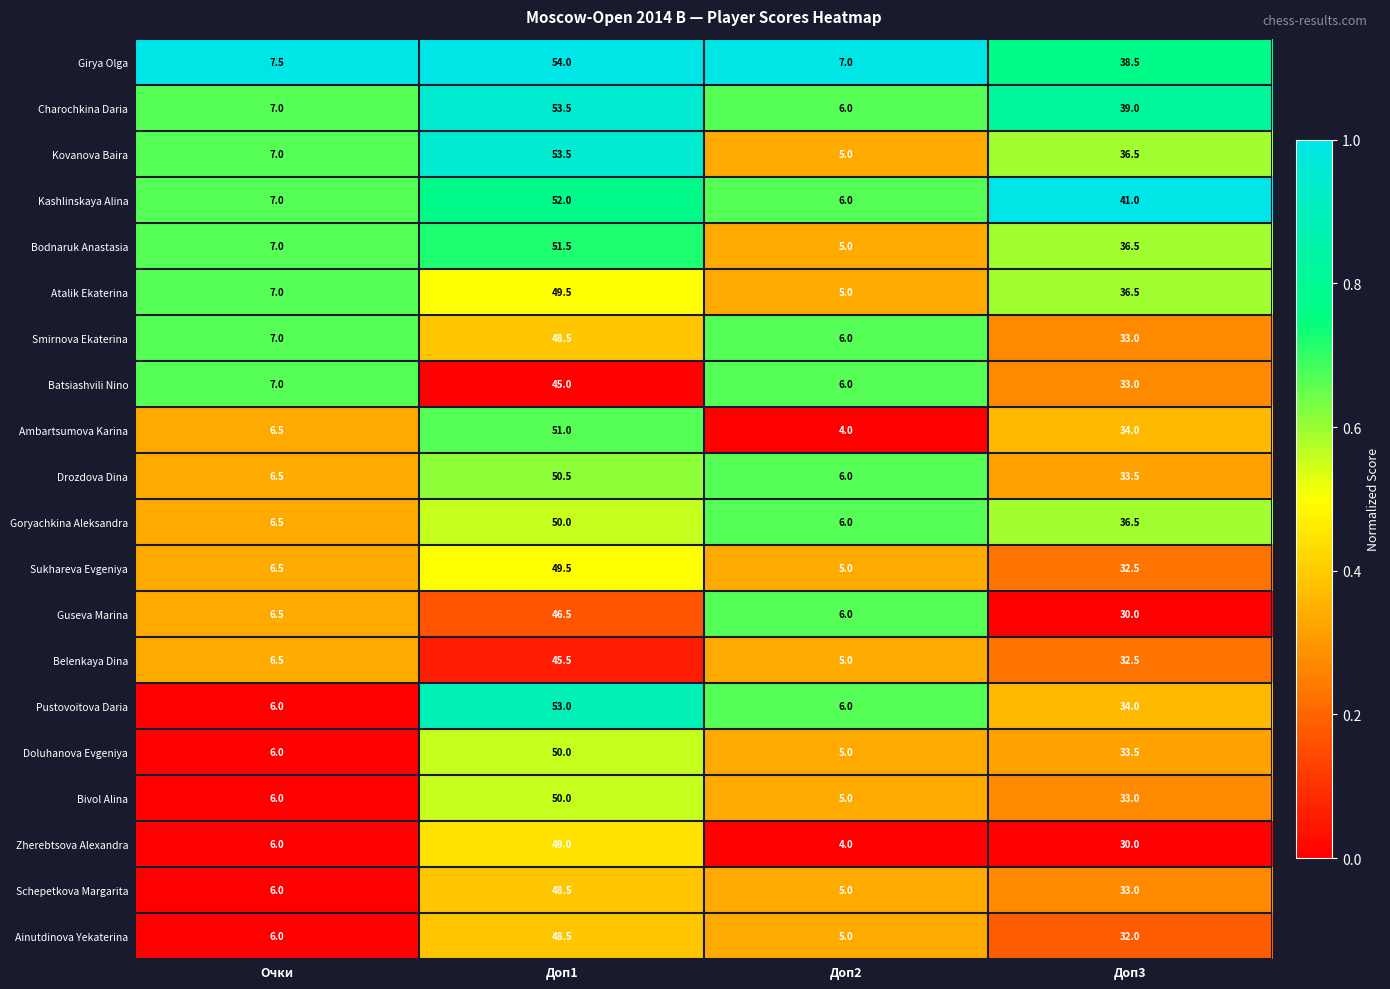

What is the difference between the Doluhanova Evgeniya values at Очки and Доп2?

1.0